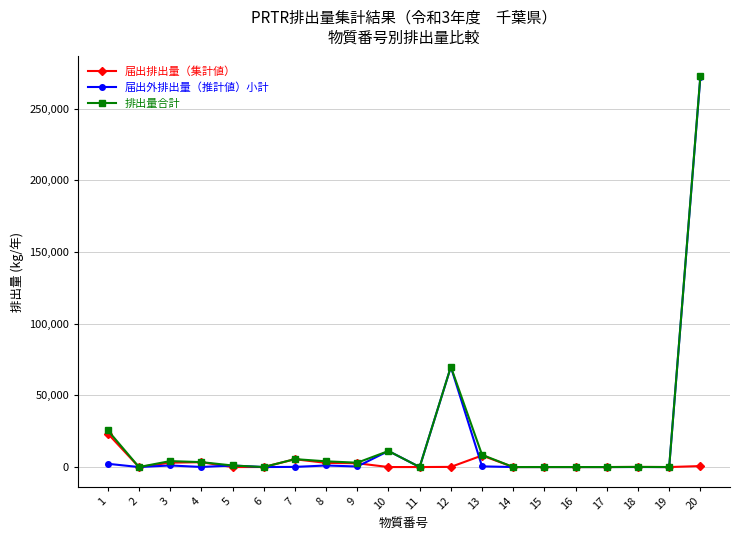

At which label is 届出外排出量（推計値）小計 closest to 136067?

12